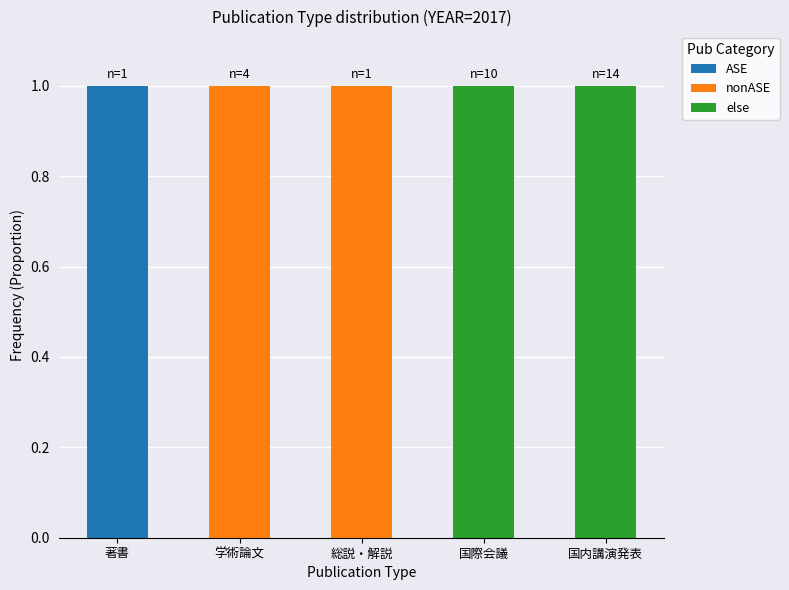

Reading left to right, list the values for the ASE series.

著書=1	学術論文=0	総説・解説=0	国際会議=0	国内講演発表=0